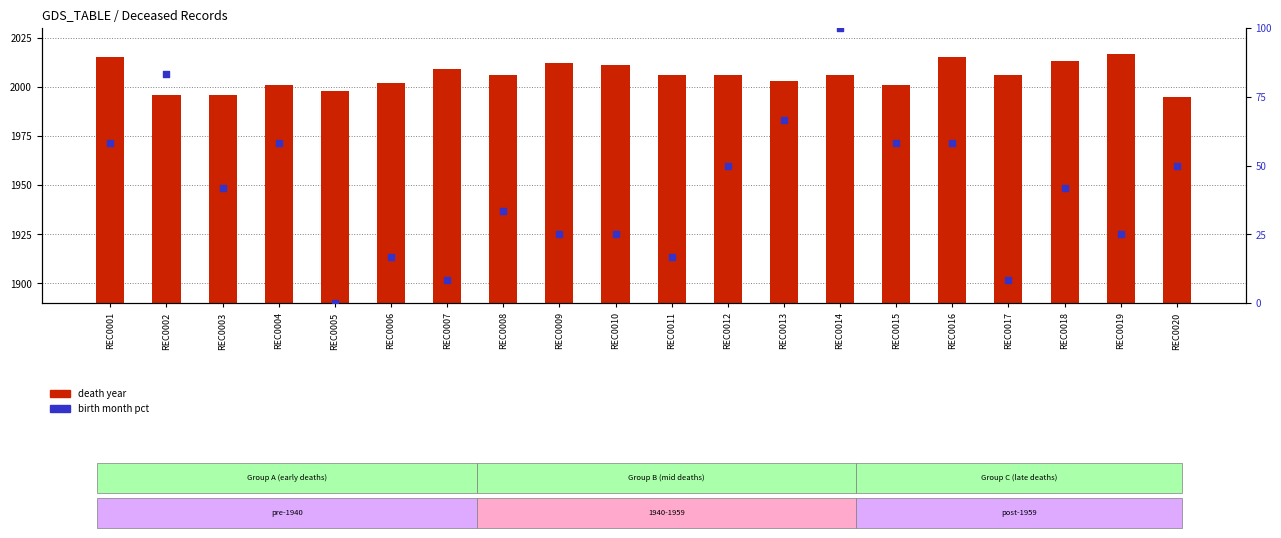

At how many categories does at least one series exceed 21?

20